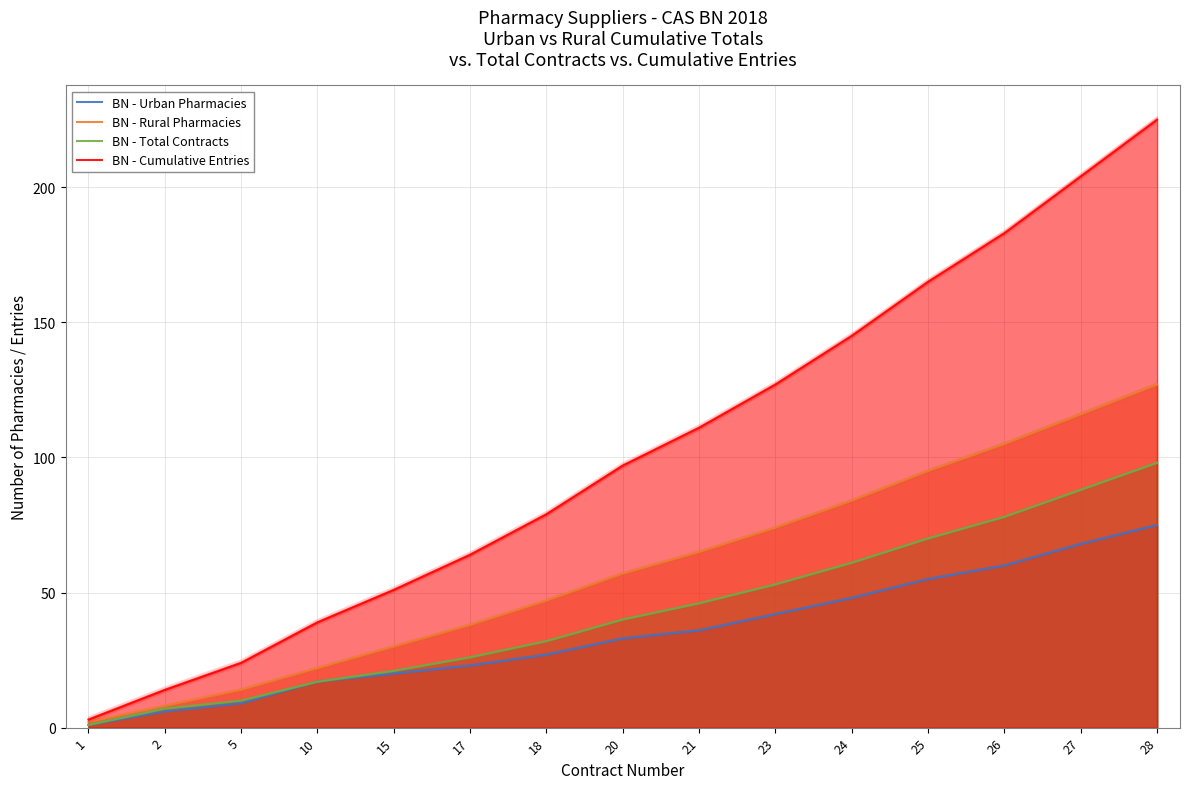

True or false: BN - Rural Pharmacies and BN - Urban Pharmacies intersect in this chart.

False